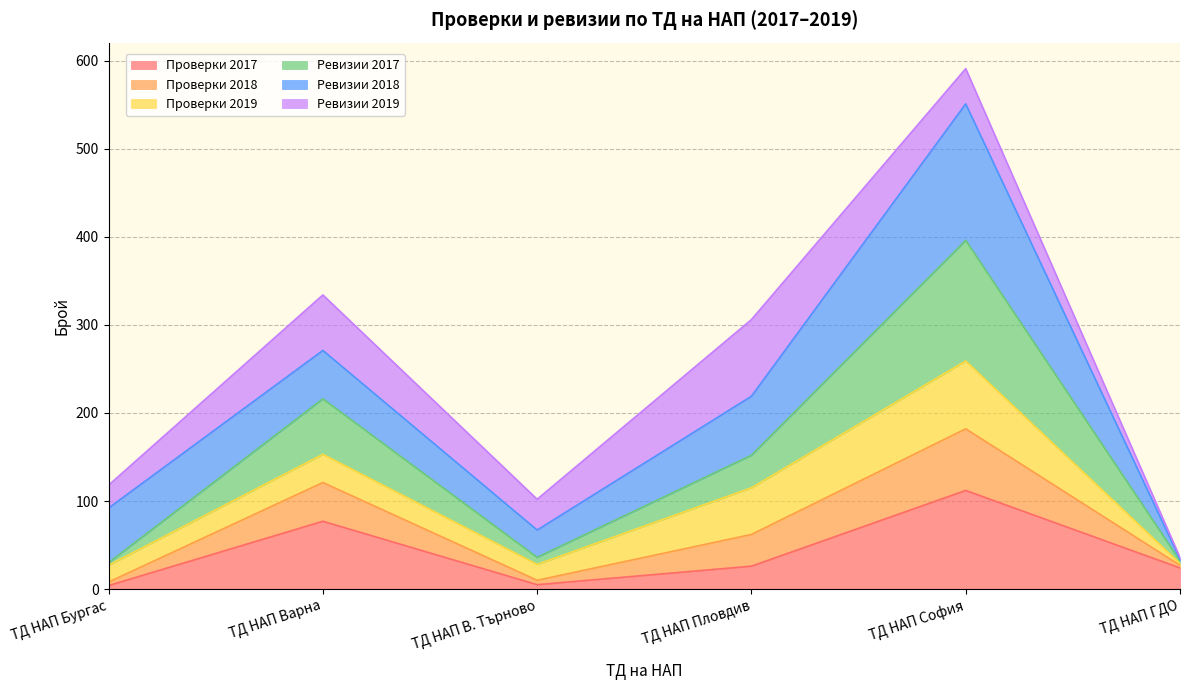

Which series has the widest spread of values?

Ревизии 2017